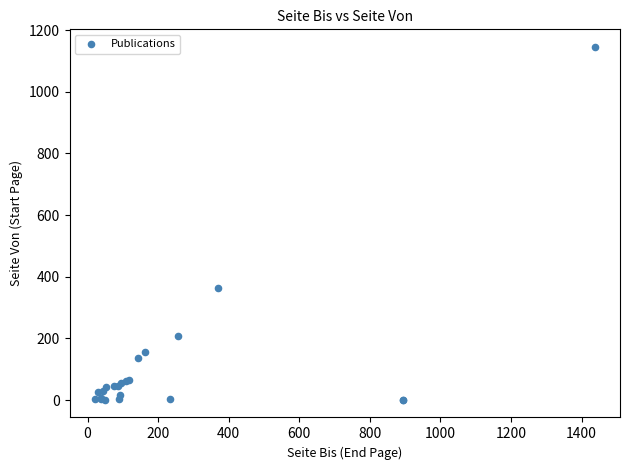

What Y value in the scatter plot is closest to 573?

365